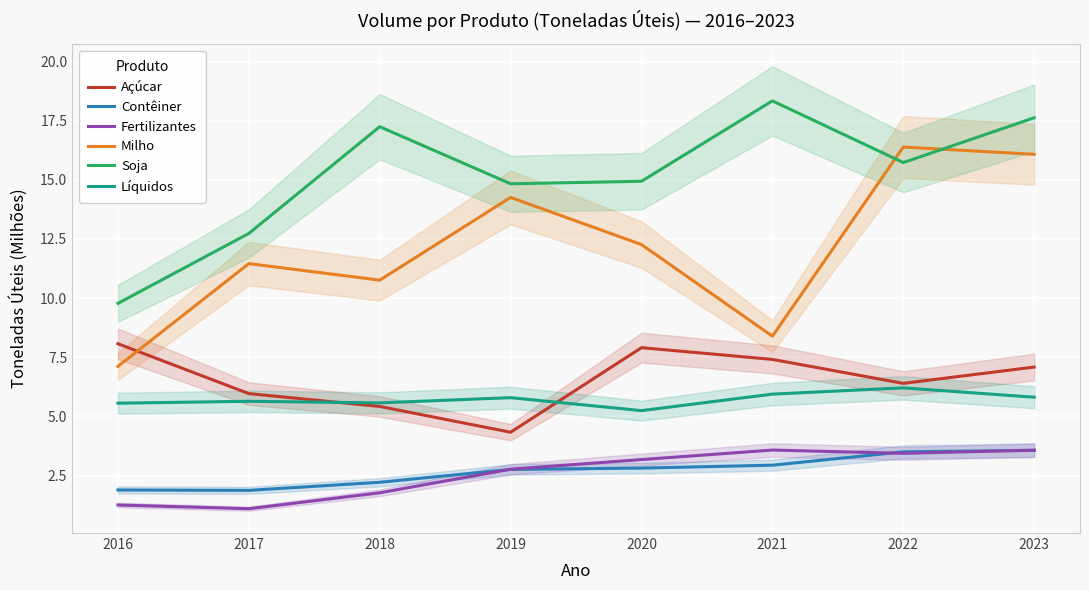

What is the total value across all series at 2019?

44.7